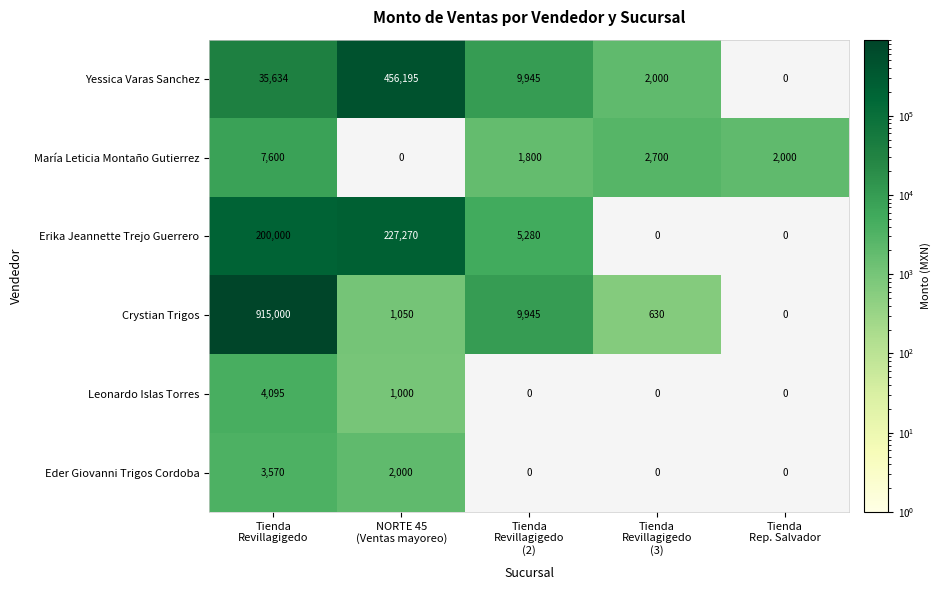

How many data points does each series have?

5